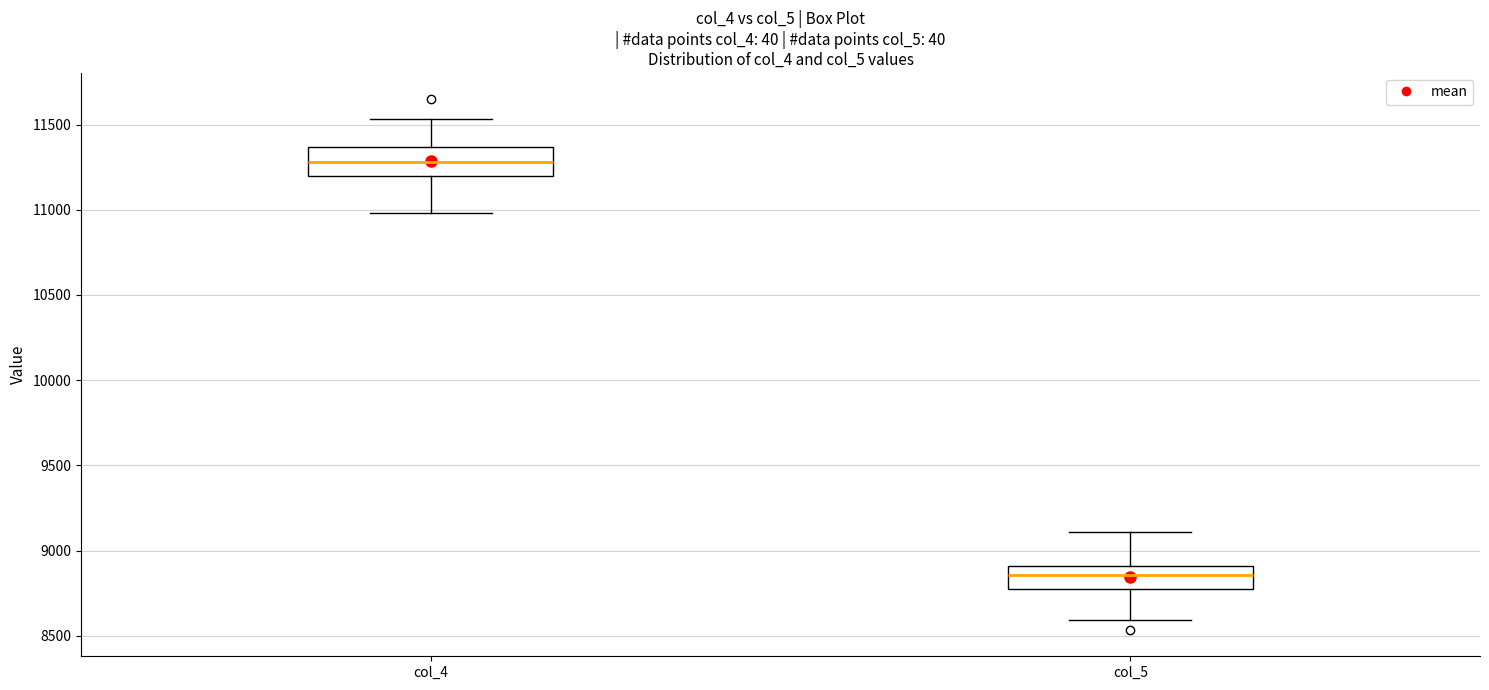

Which box's median line is the lowest?

col_5